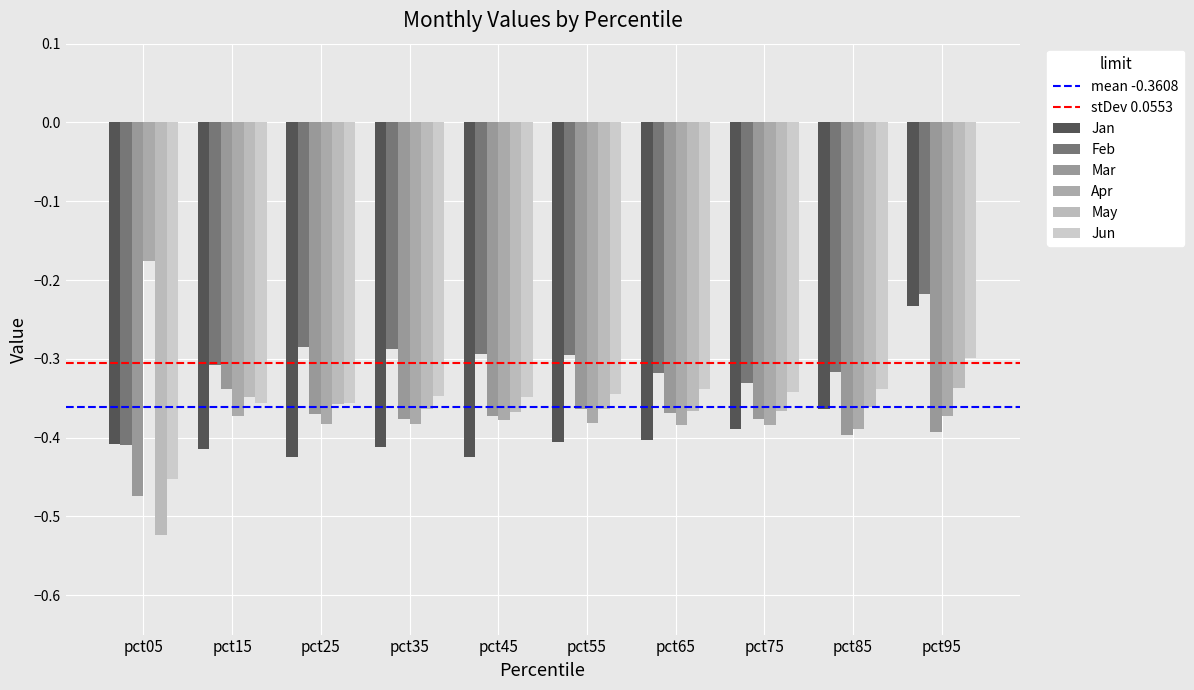

The value of Apr at pct75 is -0.4. True or false?

True